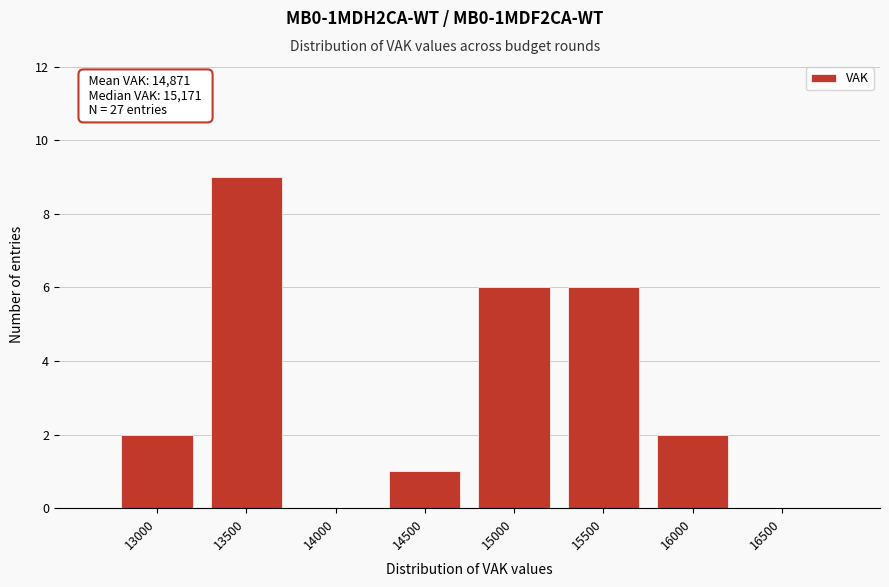

Reading right to left, extract all data points from this chart.

16500=0	16000=2	15500=6	15000=6	14500=1	14000=0	13500=9	13000=2